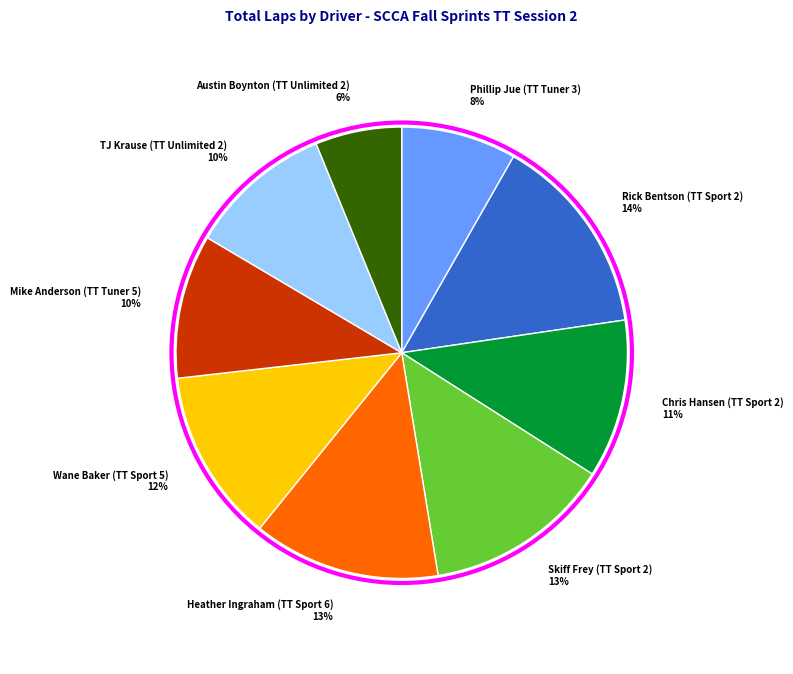

To the nearest percent, what is the difference between the largest and smallest slice percentages?

8%